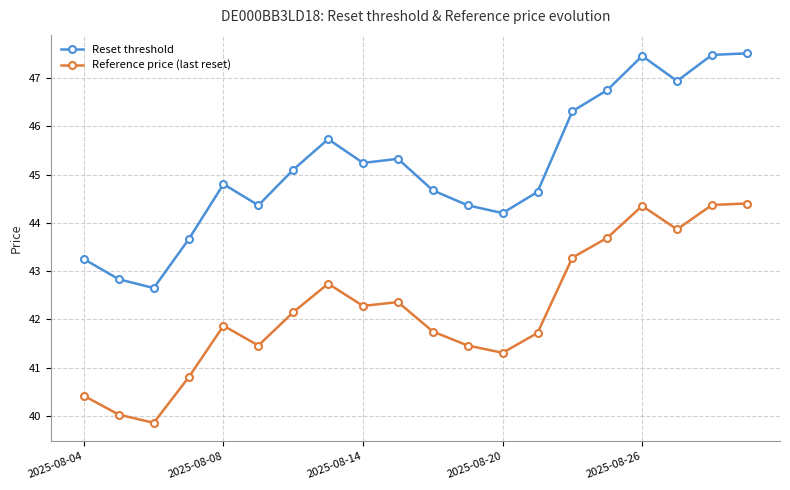

How many lines are shown in the chart?

2